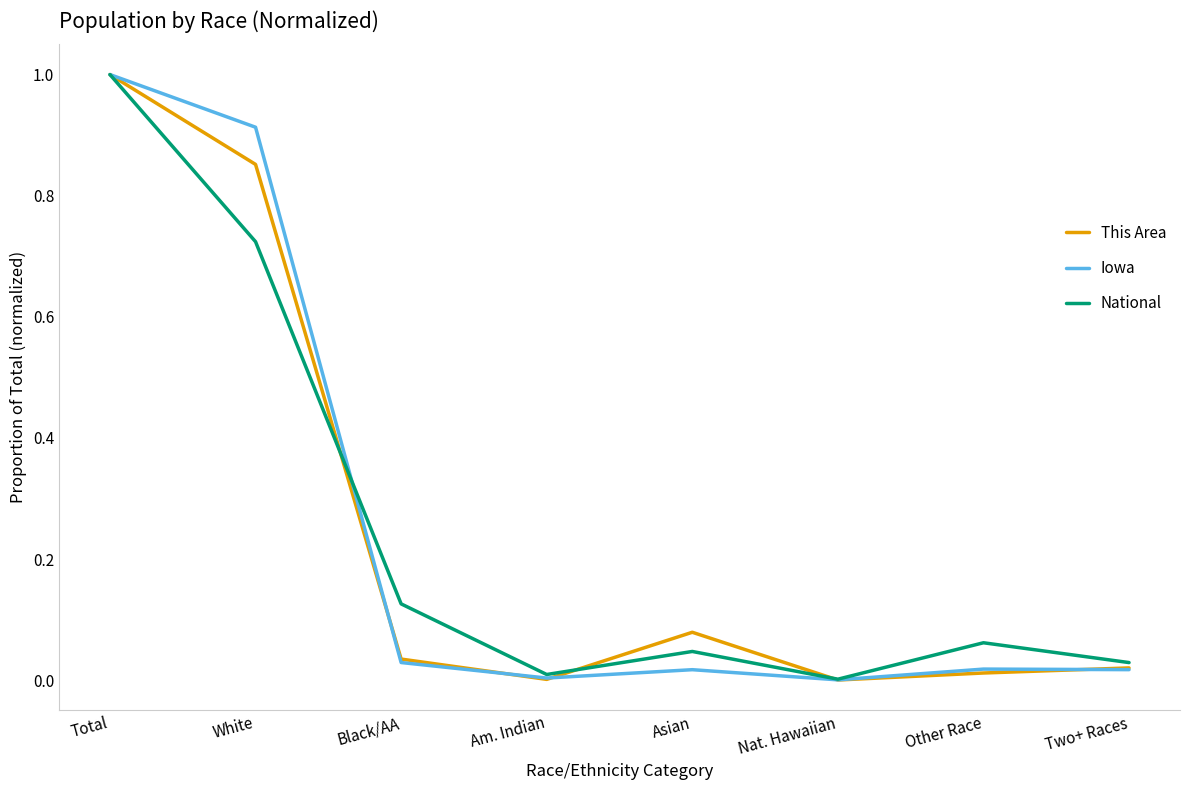

The value of This Area at Other Race is 0.0. True or false?

True